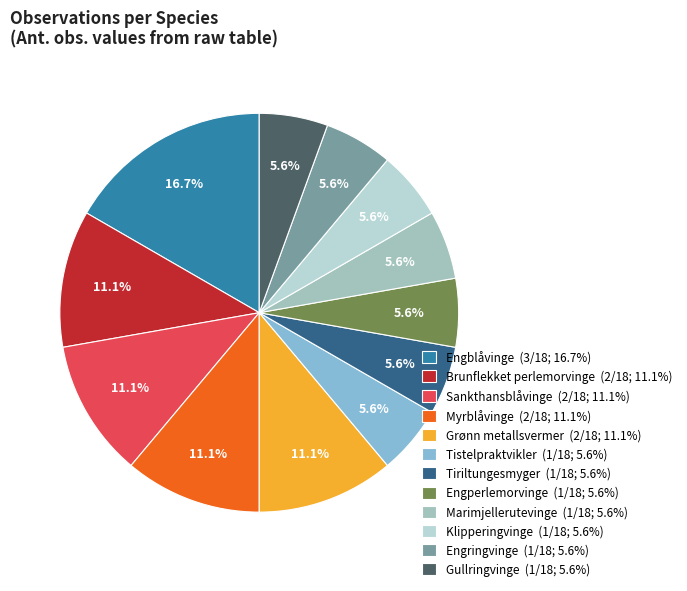

To the nearest percent, what portion does Tiriltungesmyger represent?

6%